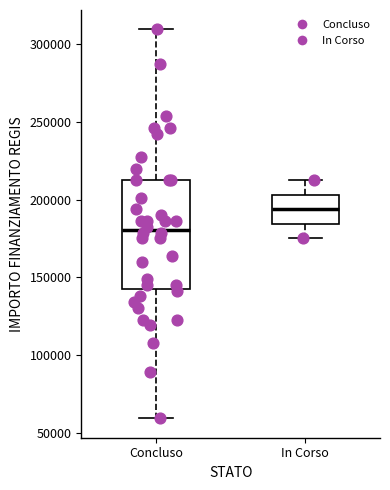

Reading left to right, read every box against the y-axis: the position of its median line, the range the box covers, and the ends of its whiskers. The values are not printed on the chart, so give them approximately, as read against the axis.

Concluso: median 180000, box 145000 to 210000, whiskers 60000 to 310000
In Corso: median 195000, box 185000 to 205000, whiskers 175000 to 210000